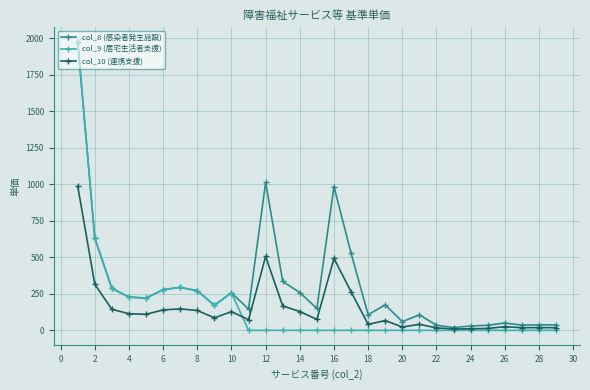

At how many categories does at least one series exceed 863?

3